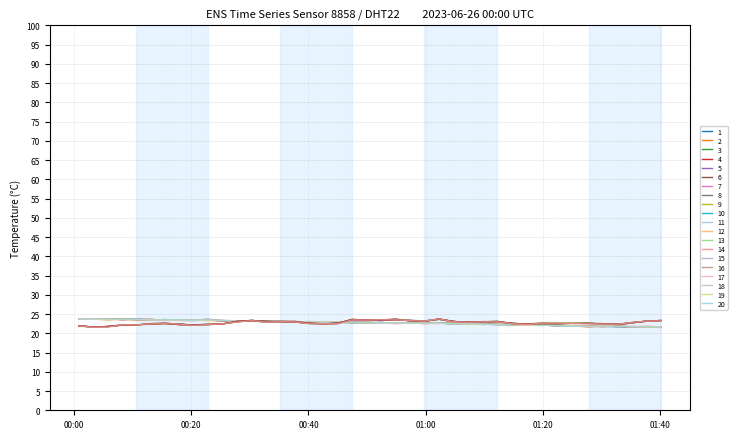

Reading left to right, extract all data points from this chart.

temperature: 23.7	23.7	23.5	23.8	23.5	23.4	23.6	23.5	23.4	23.5	23.3	23.1	23.2	23.0	23.2	23.0	22.9	22.9	22.9	22.8	22.7	22.7	22.7	22.7	22.6	22.6	22.4	22.3	22.3	22.3	22.3	22.3	22.2	22.0	21.8	21.7	21.8	21.7	21.7	21.5
humidity: 22.1	21.6	21.7	22.2	22.2	22.6	22.6	22.3	22.2	22.4	22.5	23.0	23.4	23.1	23.1	23.0	22.6	22.5	22.7	23.5	23.4	23.4	23.6	23.4	23.2	23.7	22.9	22.9	23.0	23.2	22.6	22.5	22.6	22.7	22.6	22.5	22.3	22.7	23.1	23.3